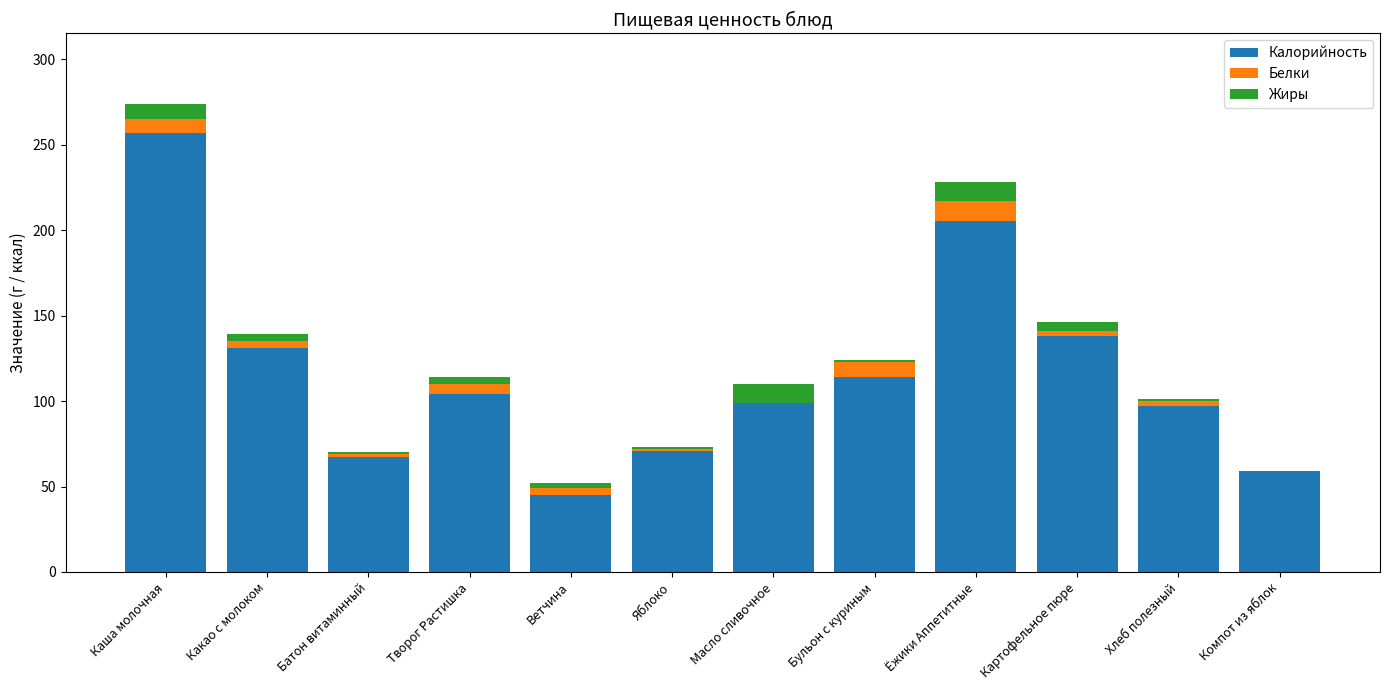

Is it true that Калорийность equals 104 at Творог Растишка?

True